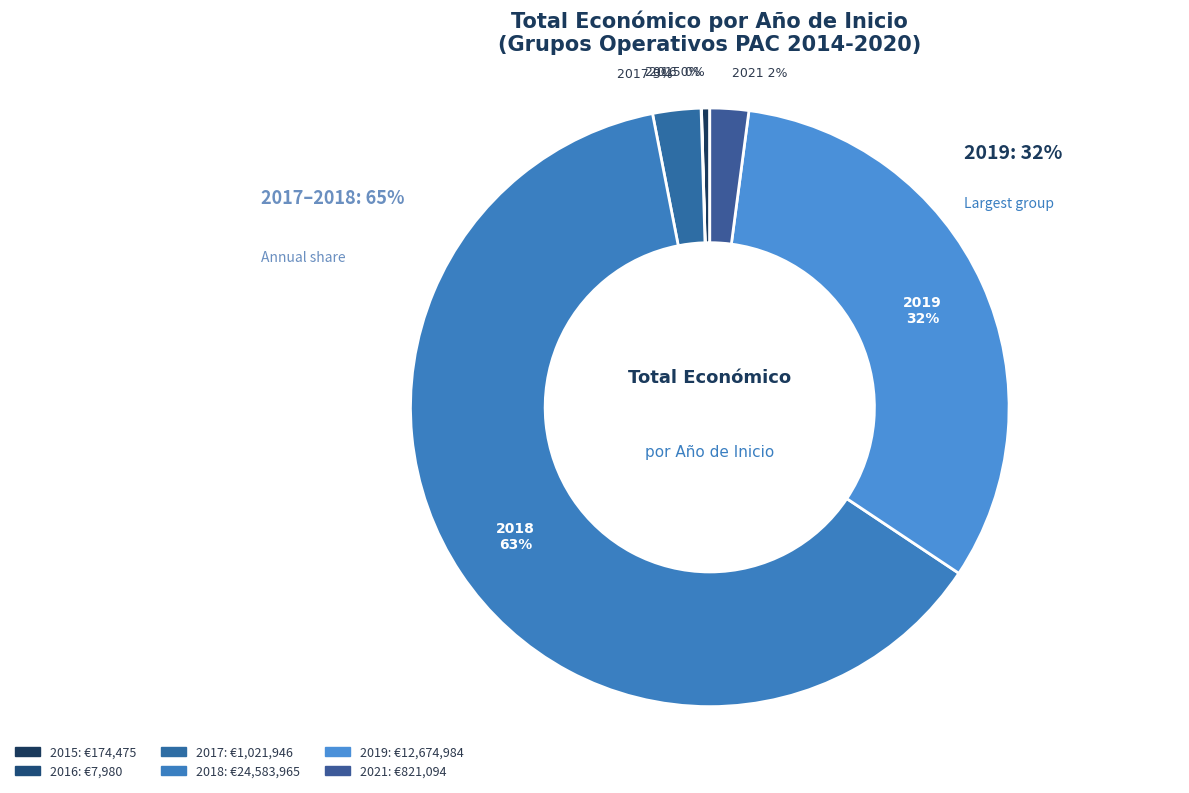

Which has a higher value, 2019 or 2016?

2019